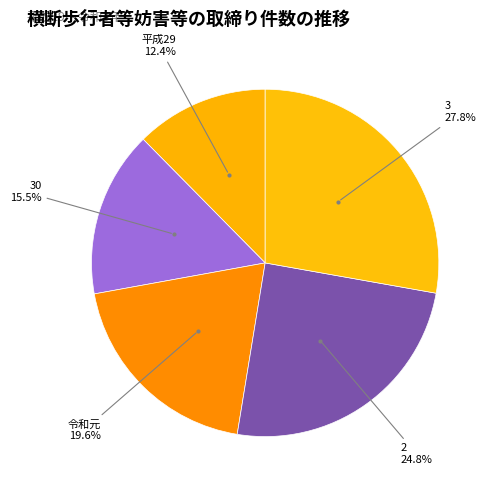

Rank the categories by value from highest to lowest.

3, 2, 令和元, 30, 平成29